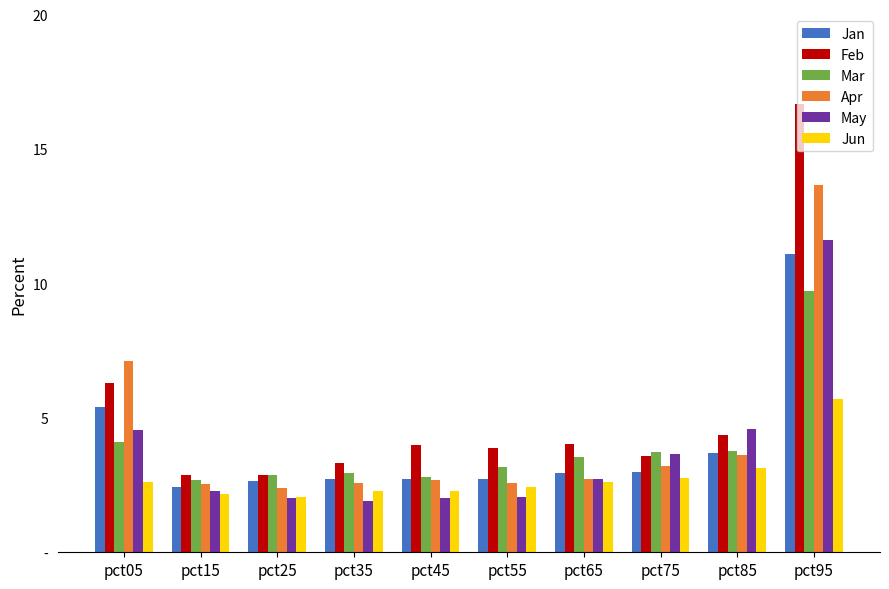

Which series has the largest total across all categories?

Feb